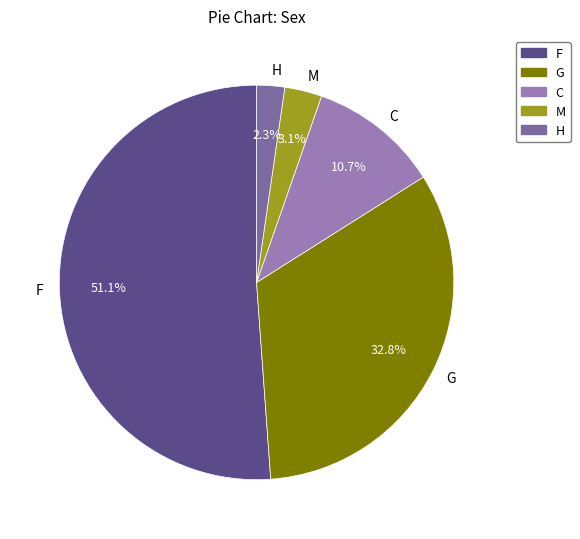

Between F and M, which is larger?

F